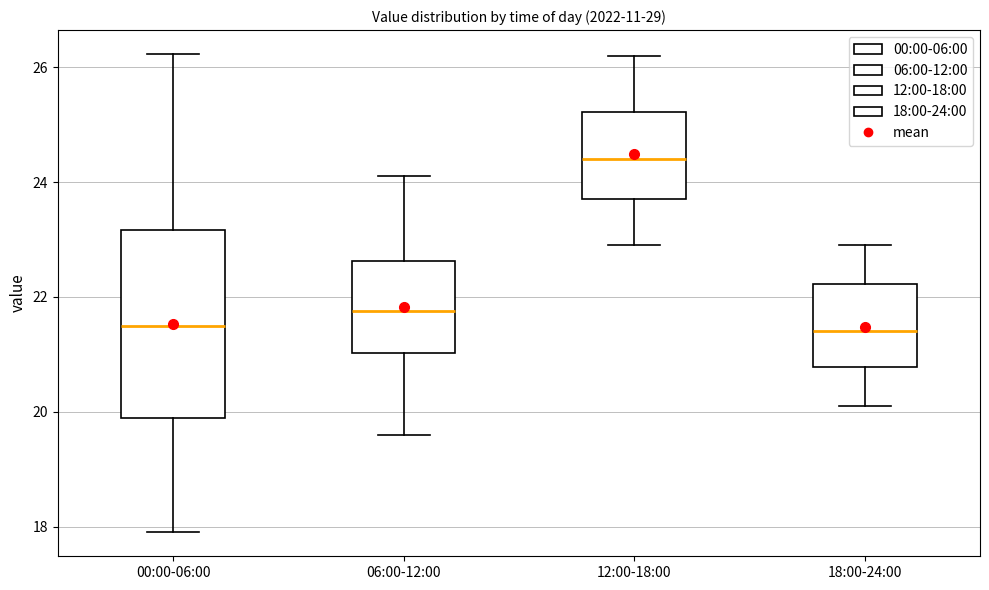

Which box is the tallest, from its lower edge to its upper edge?

00:00-06:00